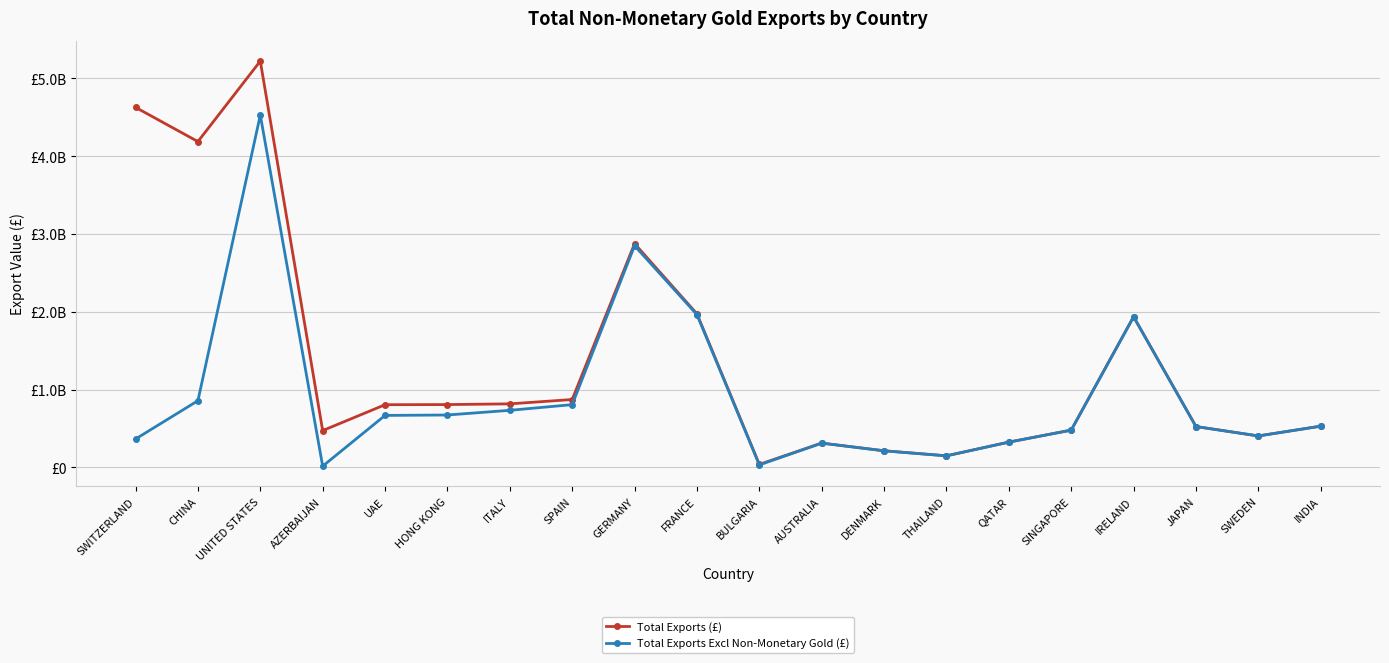

Which series changed the most between ITALY and SWEDEN?

Total Exports (£)